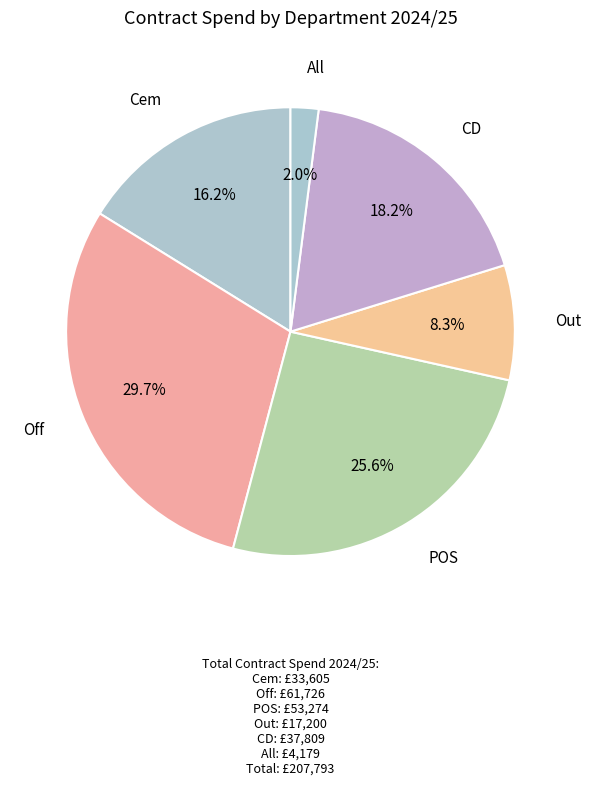

To the nearest percent, what is the average slice percentage?

17%